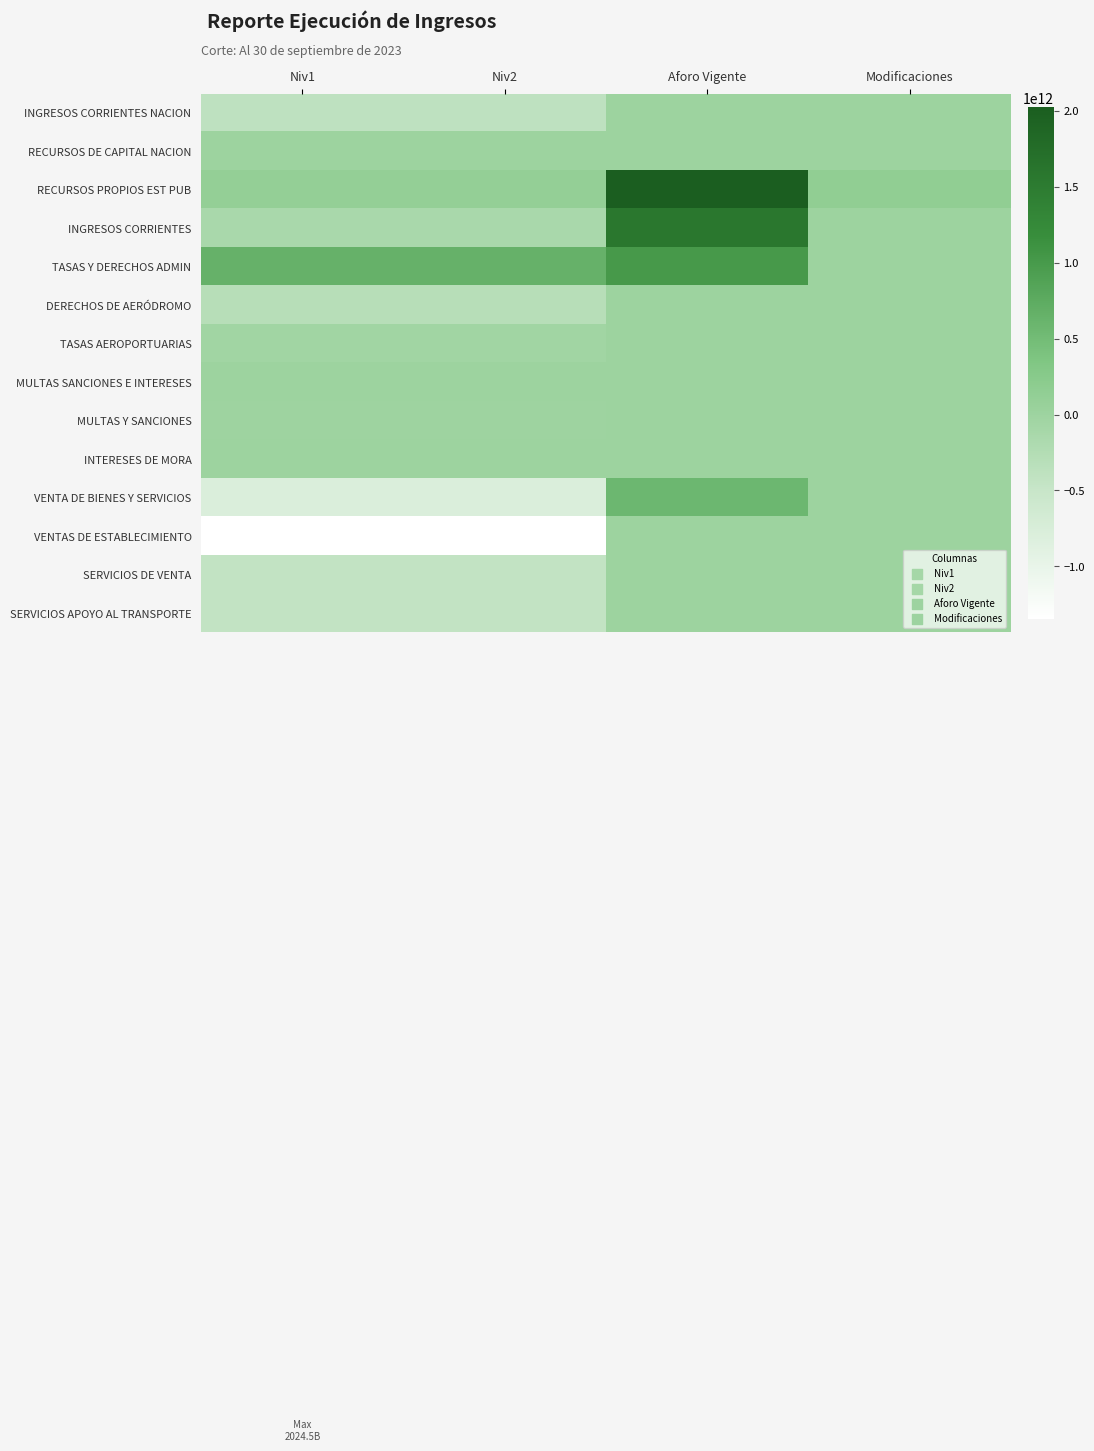

Rank the series at Aforo Vigente from lowest to highest value.

INGRESOS CORRIENTES NACION, RECURSOS DE CAPITAL NACION, DERECHOS DE AERÓDROMO, TASAS AEROPORTUARIAS, MULTAS Y SANCIONES, INTERESES DE MORA, VENTAS DE ESTABLECIMIENTO, SERVICIOS DE VENTA, SERVICIOS APOYO AL TRANSPORTE, MULTAS SANCIONES E INTERESES, VENTA DE BIENES Y SERVICIOS, TASAS Y DERECHOS ADMIN, INGRESOS CORRIENTES, RECURSOS PROPIOS EST PUB